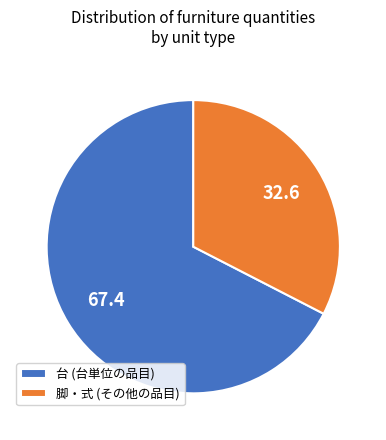

What is the ratio of the value at 台 (台単位の品目) to the value at 脚・式 (その他の品目)?

2.1